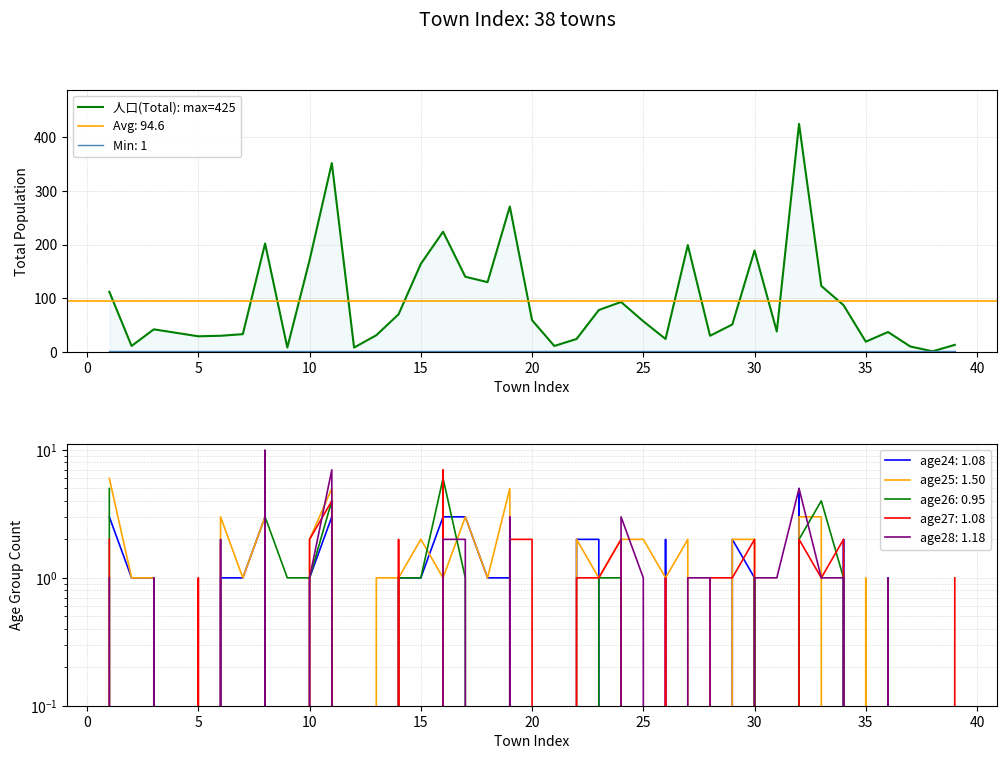

Reading right to left, extract all data points from this chart.

13	1	10	37	19	87	123	425	38	189	51	30	199	24	57	93	78	24	11	59	271	130	140	224	164	70	31	8	352	171	8	202	33	30	29	42	11	112